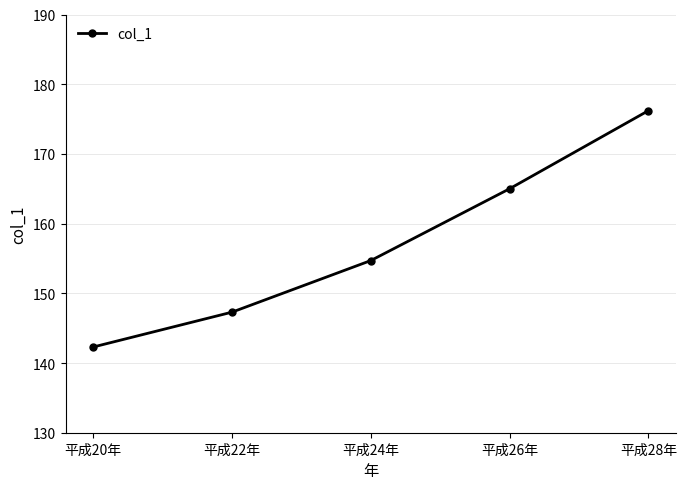

True or false: the data has more than 2 interior local peaks.

False